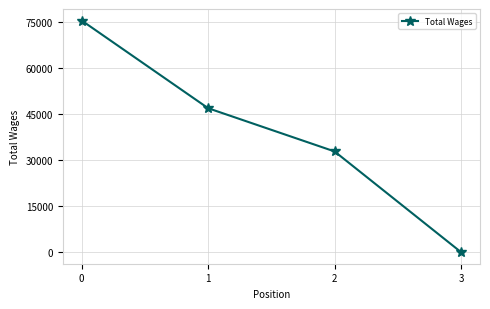

Approximately how many times larger is the value at 0 compared to 2?

2.3